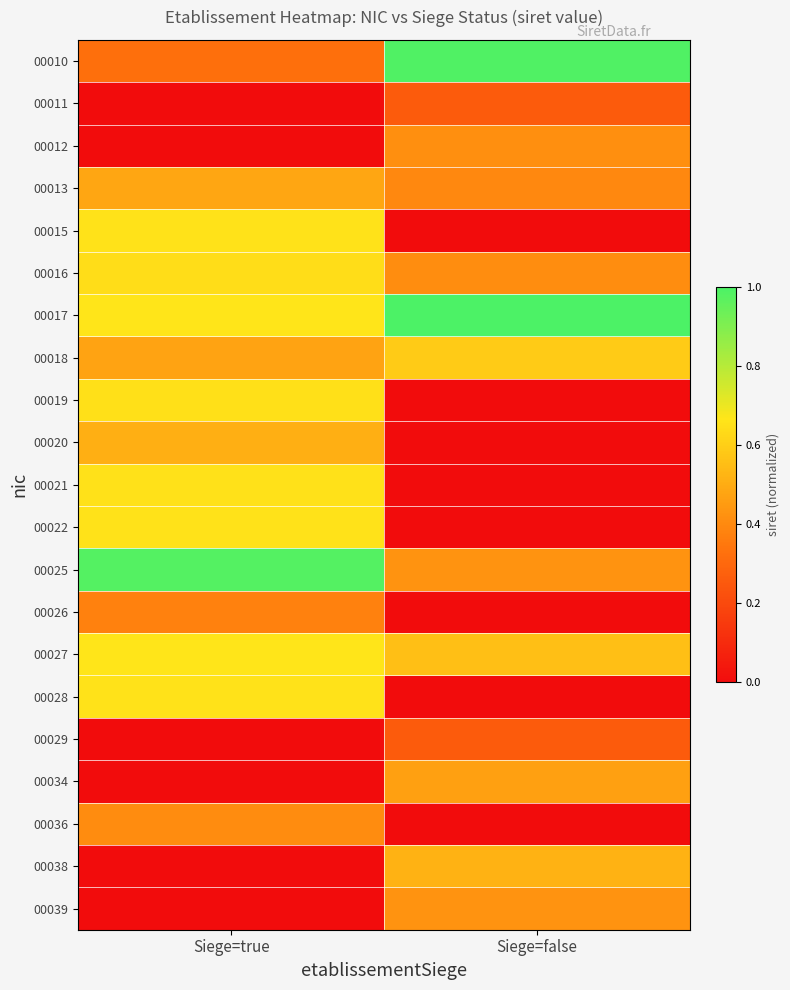

Reading left to right, extract all data points from this chart.

00010: Siege=true=0.3	Siege=false=1.0
00011: Siege=true=0.0	Siege=false=0.3
00012: Siege=true=0.0	Siege=false=0.4
00013: Siege=true=0.5	Siege=false=0.4
00015: Siege=true=0.7	Siege=false=0.0
00016: Siege=true=0.6	Siege=false=0.4
00017: Siege=true=0.7	Siege=false=1.0
00018: Siege=true=0.5	Siege=false=0.6
00019: Siege=true=0.6	Siege=false=0.0
00020: Siege=true=0.5	Siege=false=0.0
00021: Siege=true=0.7	Siege=false=0.0
00022: Siege=true=0.7	Siege=false=0.0
00025: Siege=true=1.0	Siege=false=0.4
00026: Siege=true=0.4	Siege=false=0.0
00027: Siege=true=0.7	Siege=false=0.6
00028: Siege=true=0.7	Siege=false=0.0
00029: Siege=true=0.0	Siege=false=0.3
00034: Siege=true=0.0	Siege=false=0.5
00036: Siege=true=0.4	Siege=false=0.0
00038: Siege=true=0.0	Siege=false=0.5
00039: Siege=true=0.0	Siege=false=0.4